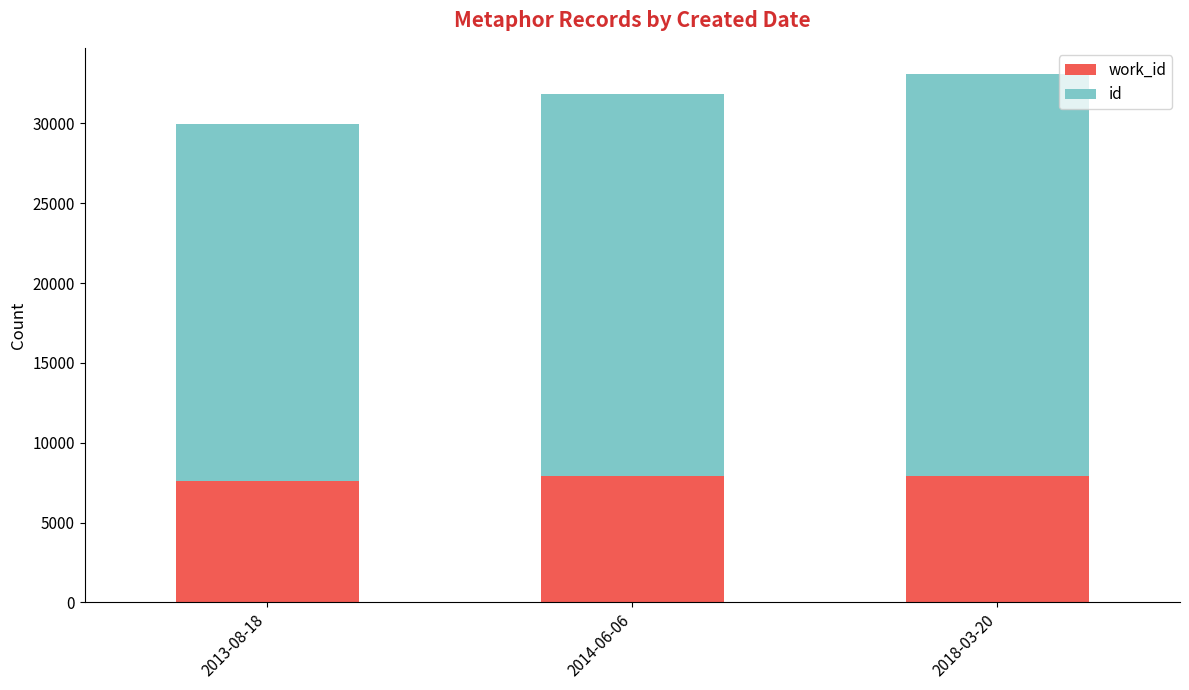

What is the total value across all series at 2014-06-06?

31865